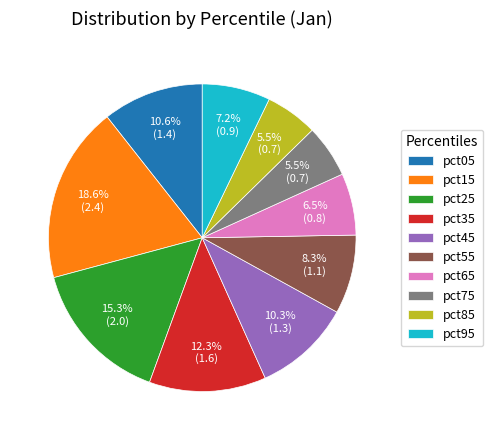

To the nearest percent, what is the average slice percentage?

10%